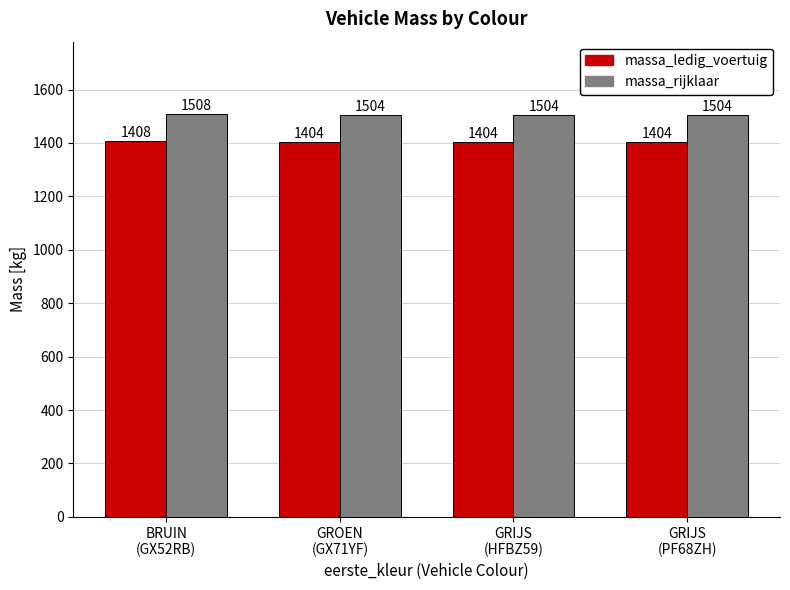

How many massa_ledig_voertuig values are between 1404 and 1408?

4